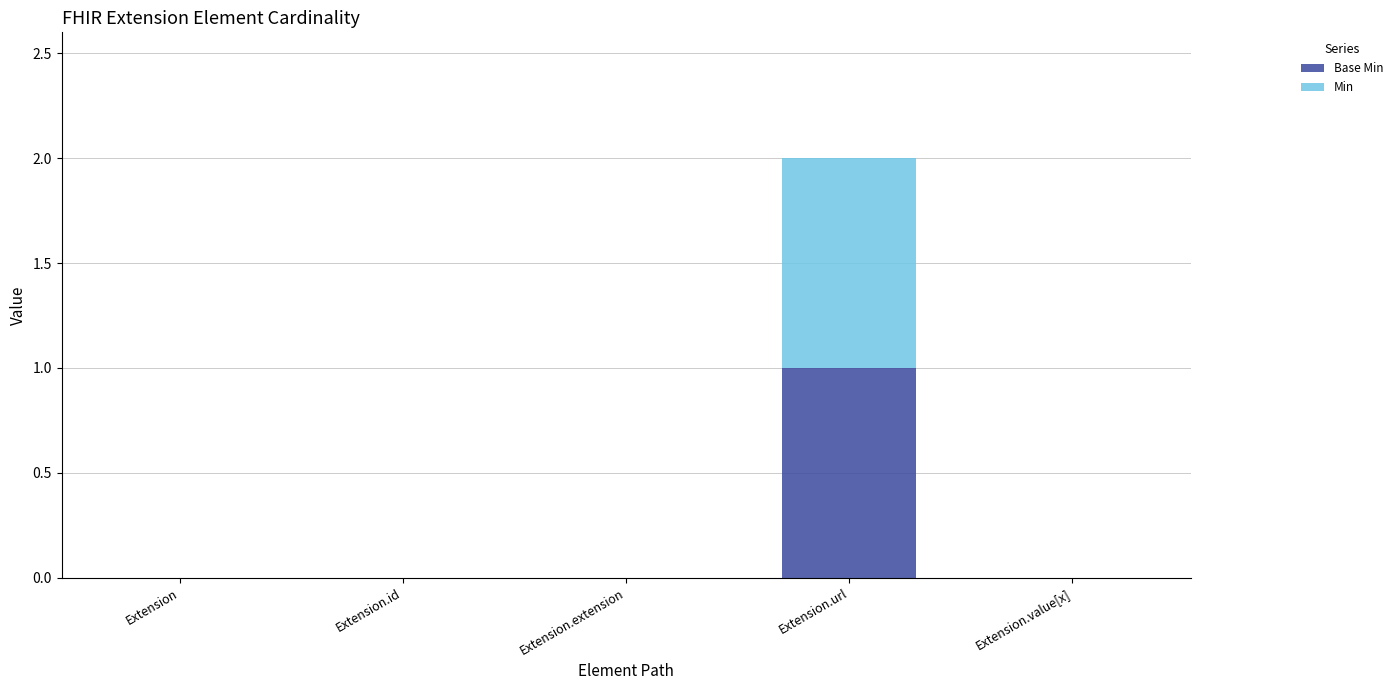

At which category is the sum across all series the highest?

Extension.url